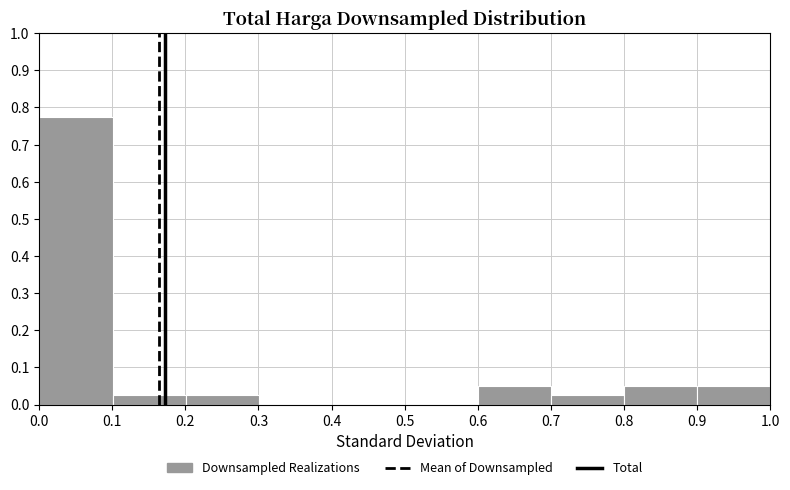

Reading left to right, list every bar in this chart as the range it spans on the x-axis followed by its height. Neither the bar edges nor the heights are printed on the chart, so give them approximately, as read against the axes.

0.0 to 0.1: 0.78
0.1 to 0.2: 0.03
0.2 to 0.3: 0.03
0.3 to 0.4: 0
0.4 to 0.5: 0
0.5 to 0.6: 0
0.6 to 0.7: 0.05
0.7 to 0.8: 0.03
0.8 to 0.9: 0.05
0.9 to 1.0: 0.05